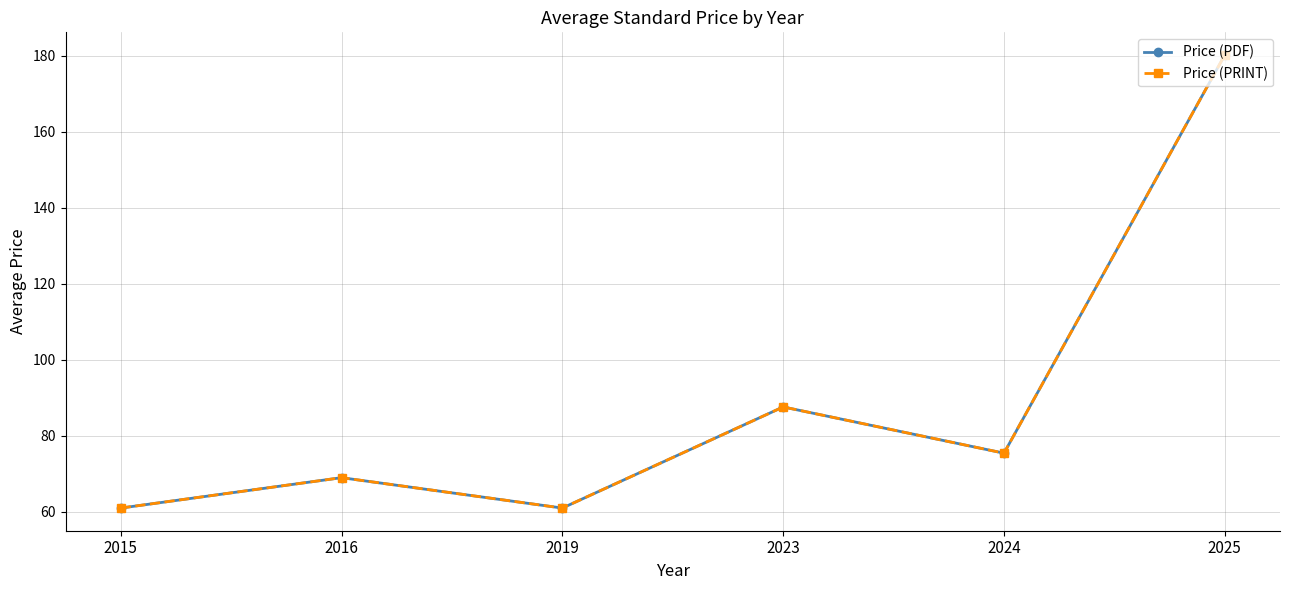

List the series in order of their peak value, highest first.

Price (PDF), Price (PRINT)